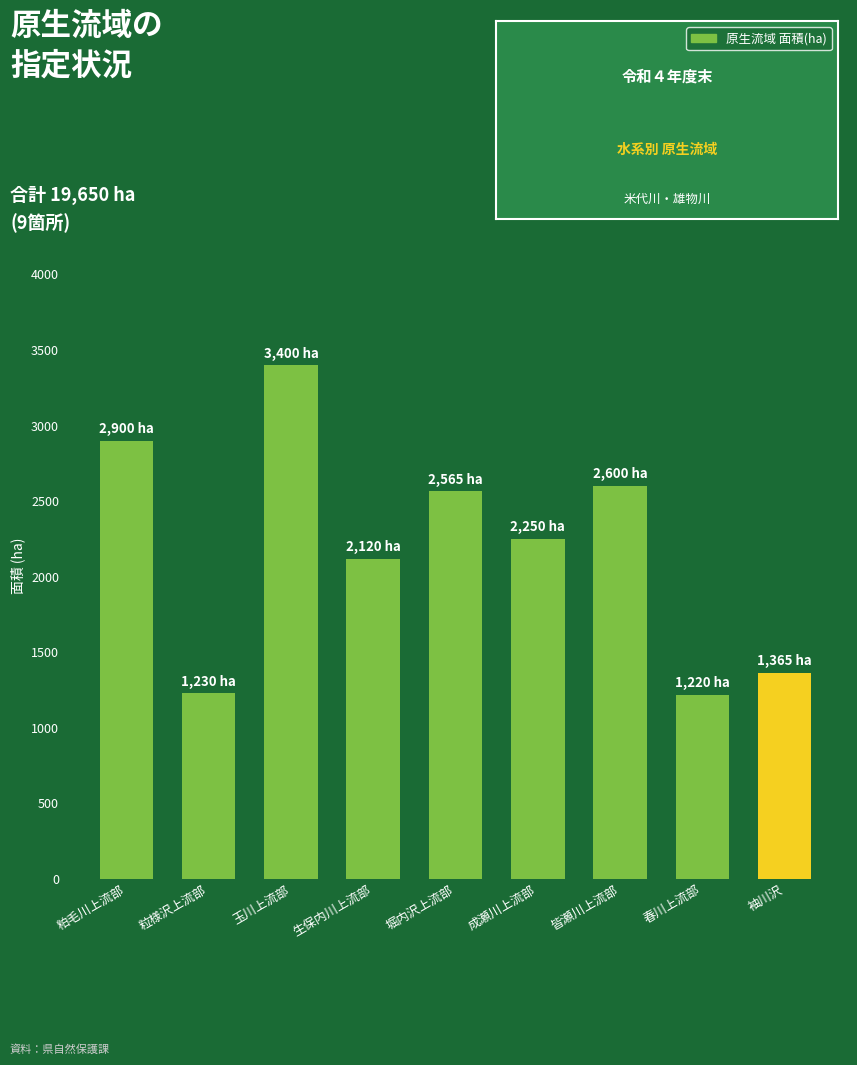

What is the label of the 4th bar from the right?

成瀬川上流部